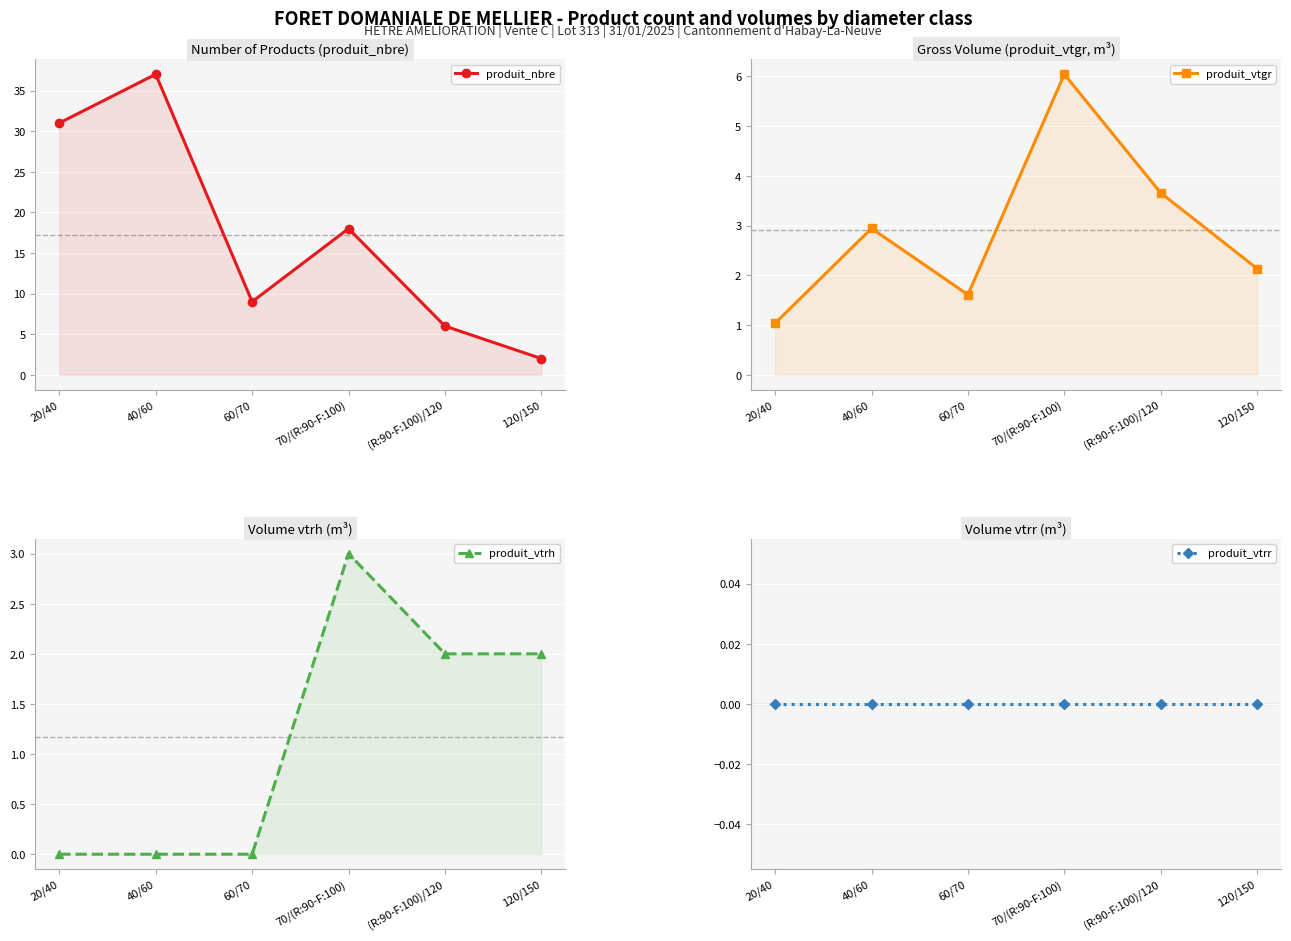

Which has a higher value, 60/70 or 120/150?

60/70